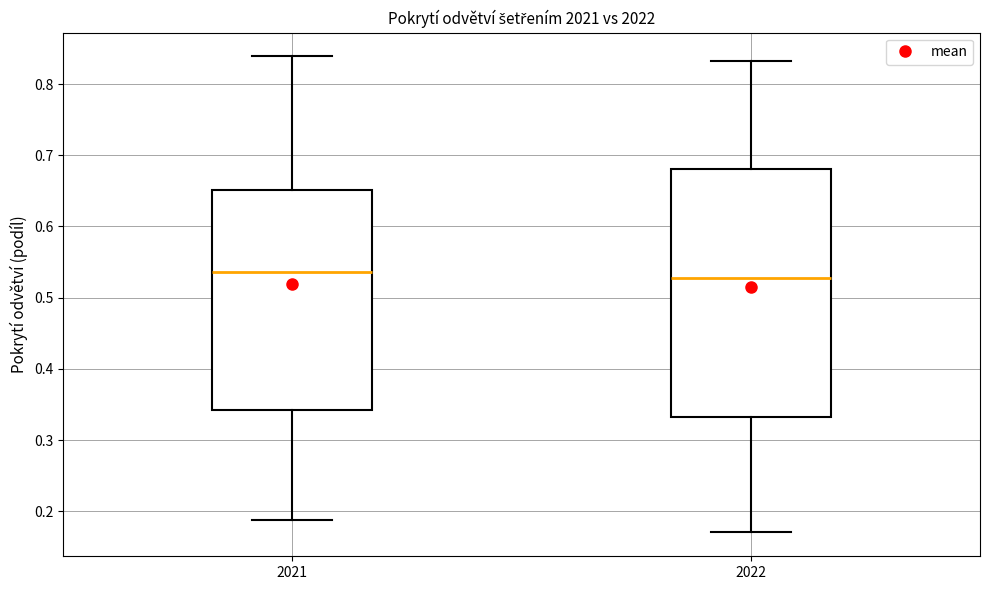

Where does the median line of the box at x = 2022 sit on the y-axis? The values are not printed on the chart, so give them approximately, as read against the axis.

0.53